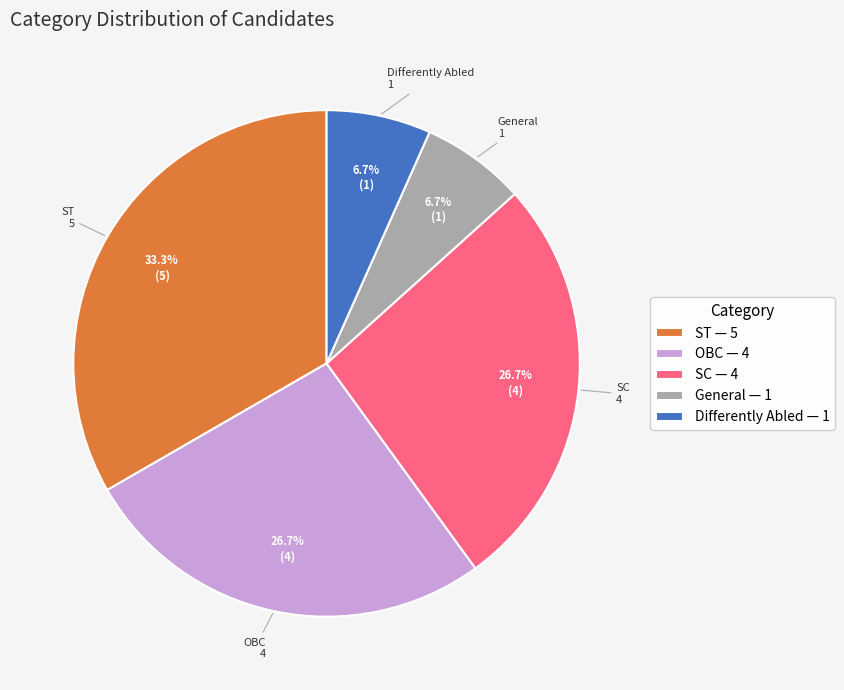

Which has a higher value, General — 1 or SC — 4?

SC — 4